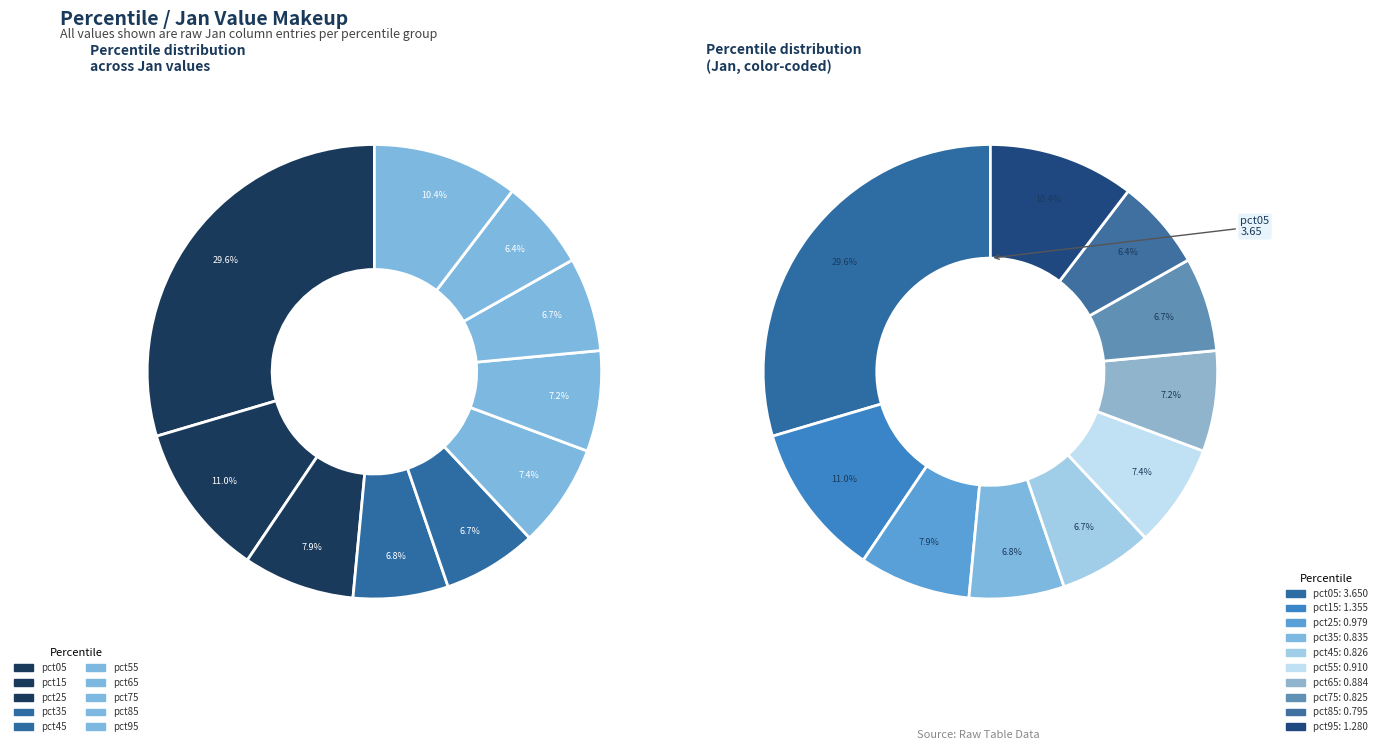

The pct25 slice represents 8% of the pie. True or false?

True